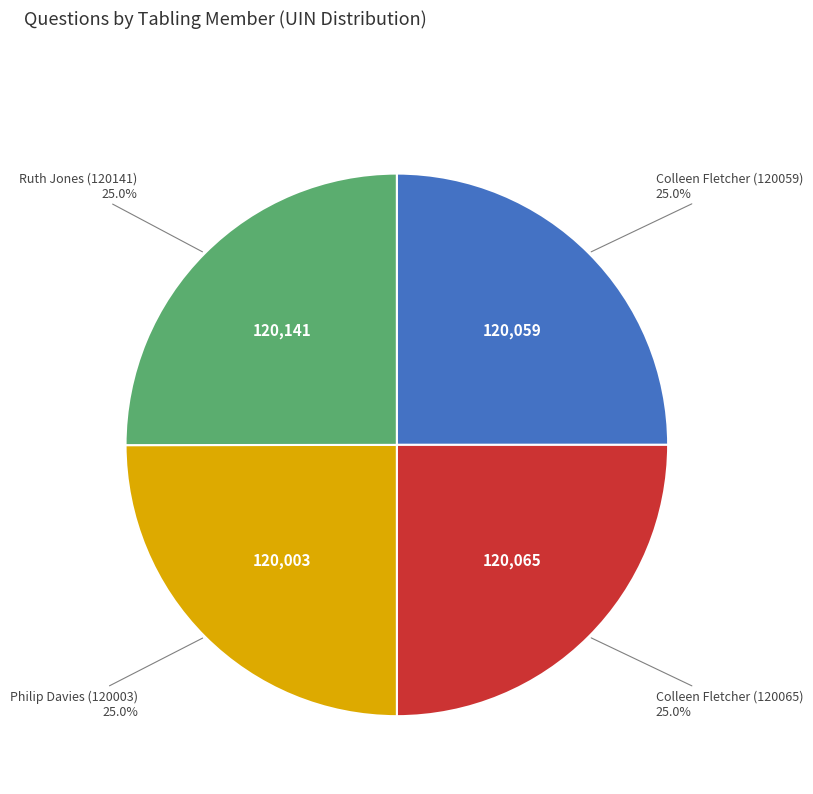

Does any single category account for the majority?

No